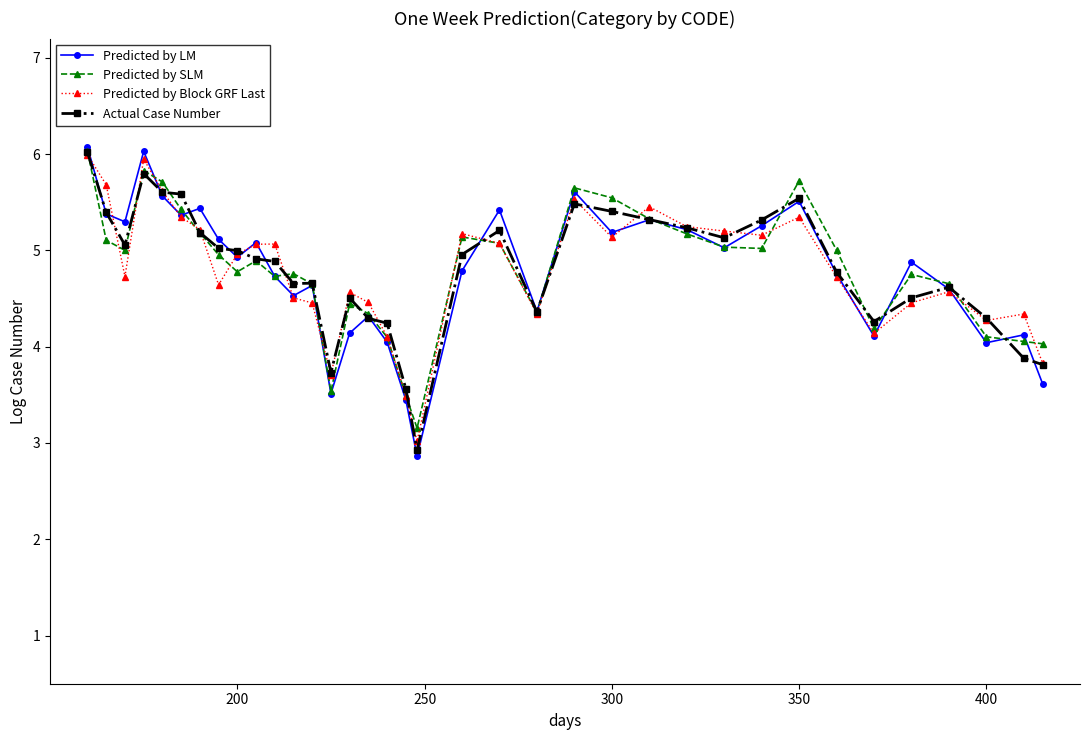

Which series has the widest spread of values?

Predicted by LM